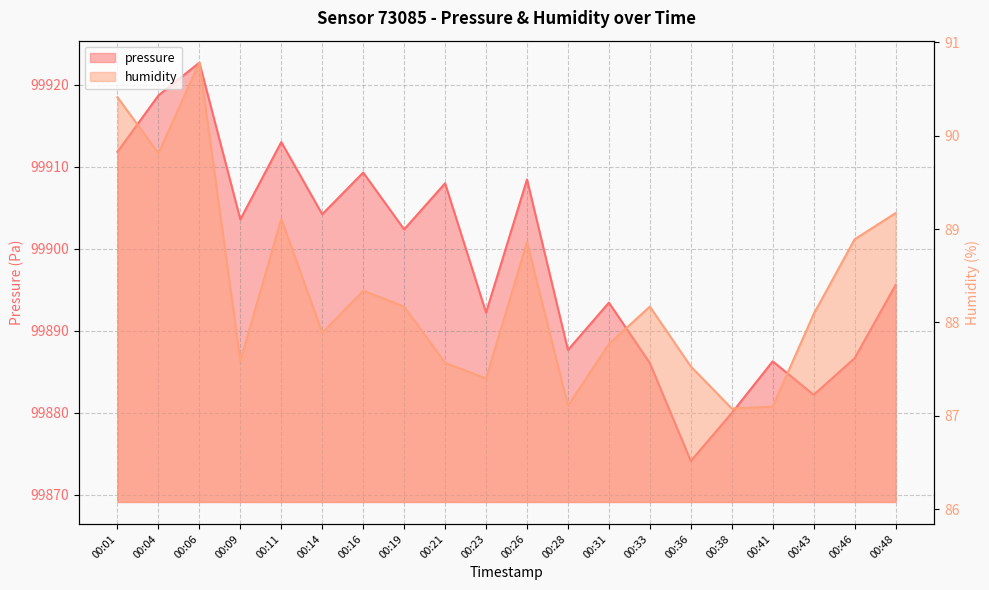

Does the chart have visible grid lines?

Yes